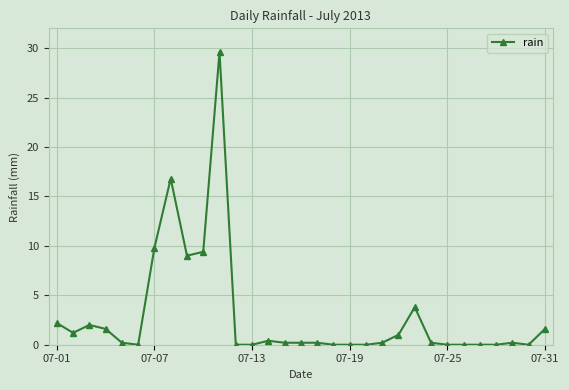

What is the sum of all values?

89.8